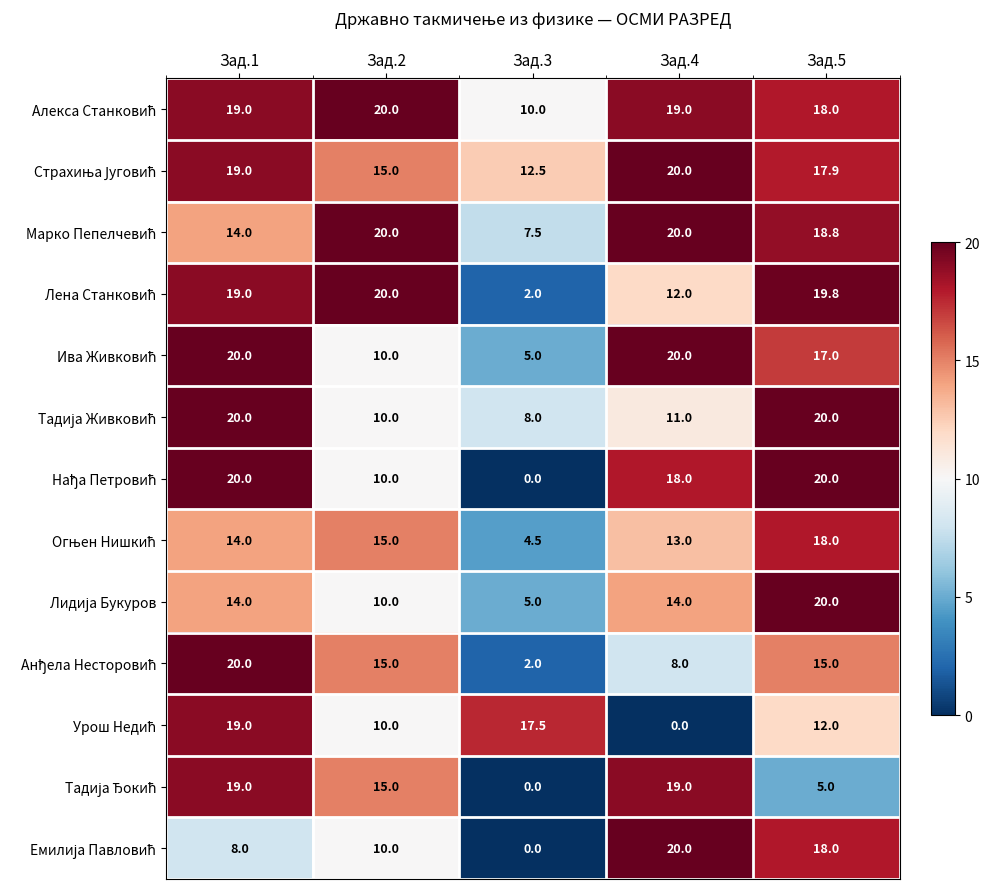

What is the maximum value shown in the chart?

20.0